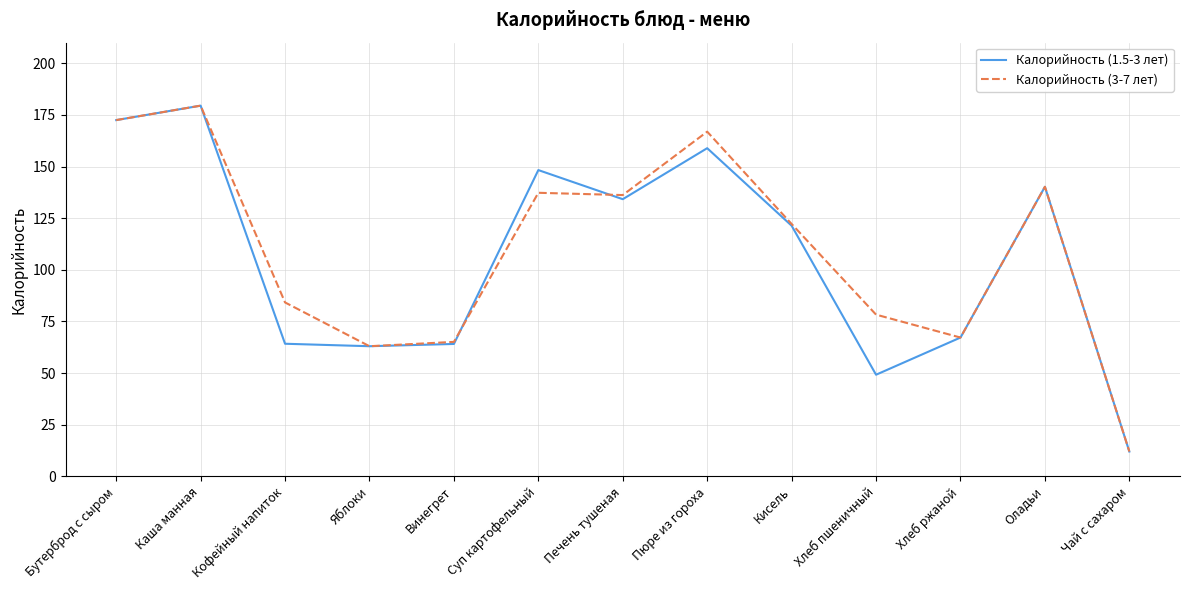

What is the spread (max minus min) of values at Кисель?

0.8